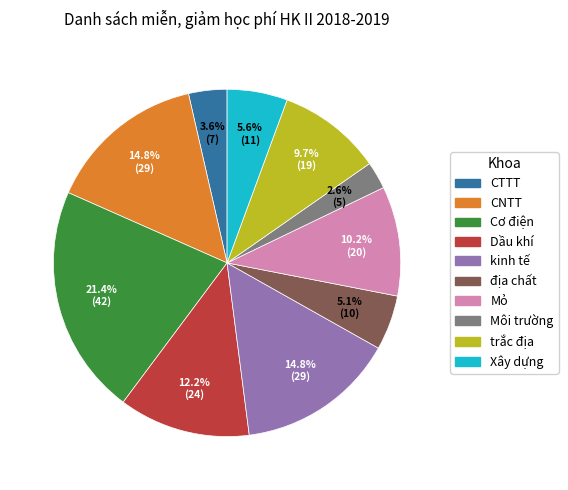

Which slice is the smallest?

Môi trường